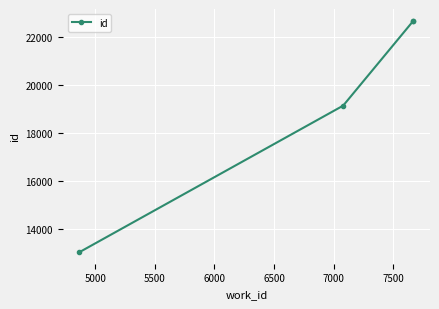

What is the difference between the second highest and second lowest values?

3512